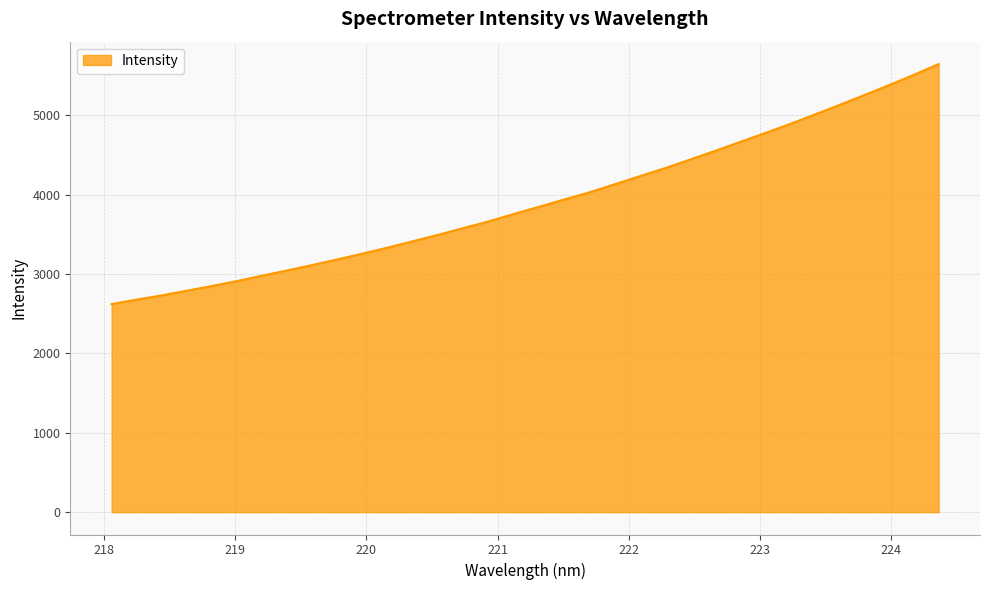

What is the smallest value displayed?

2621.8